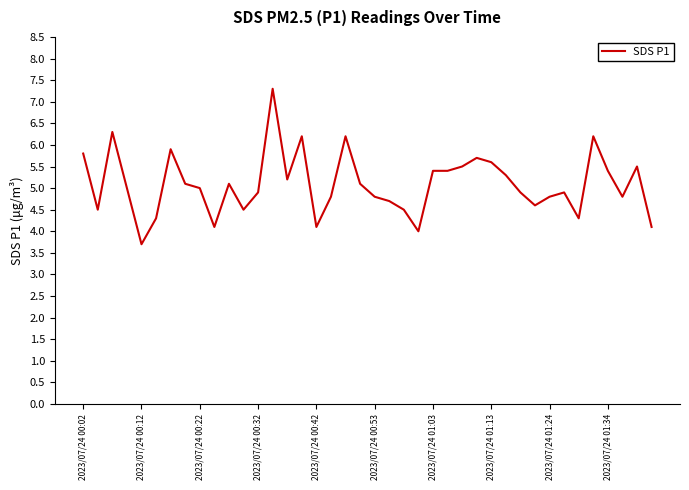

What is the minimum value shown in the chart?

3.7